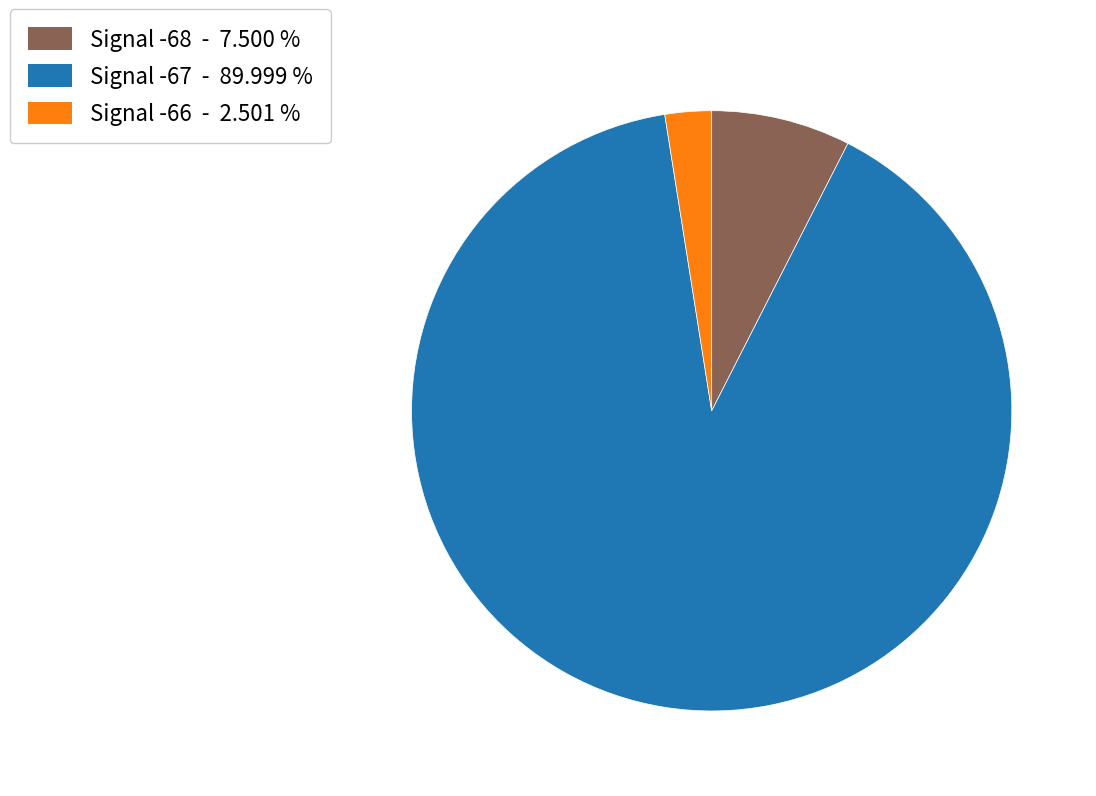

Is there any slice that represents more than half of the pie?

Yes